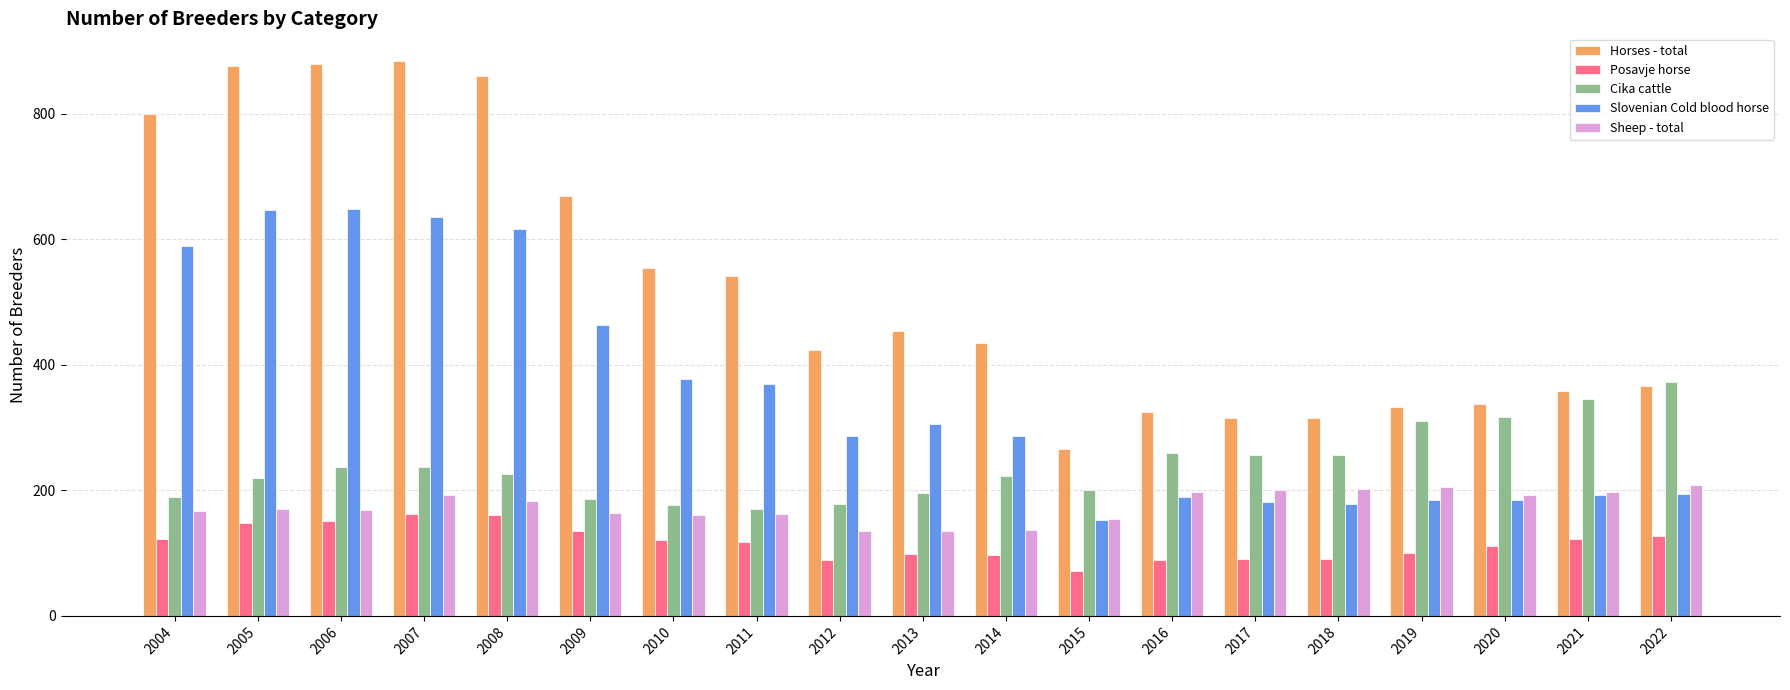

Read the Cika cattle value at 2016, to the nearest 5.

260